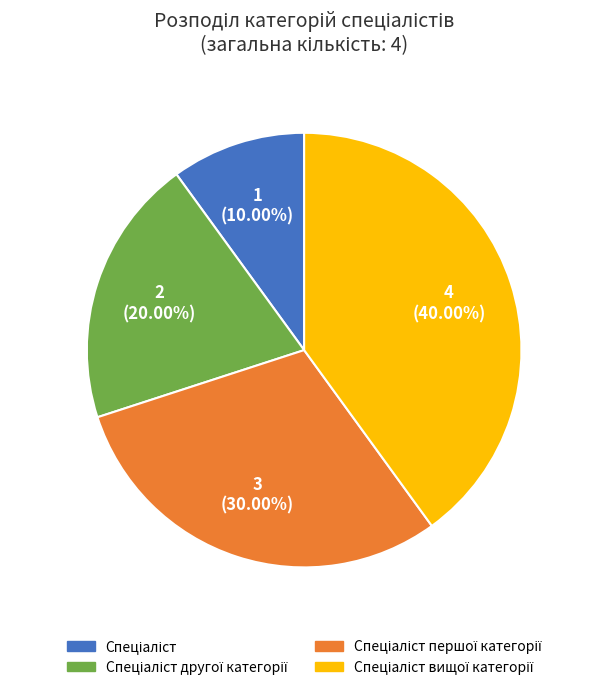

Is there a majority slice in this chart?

No